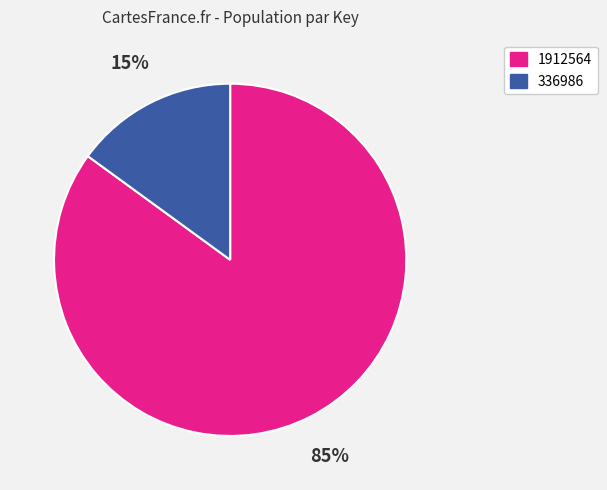

Does any single category account for the majority?

Yes